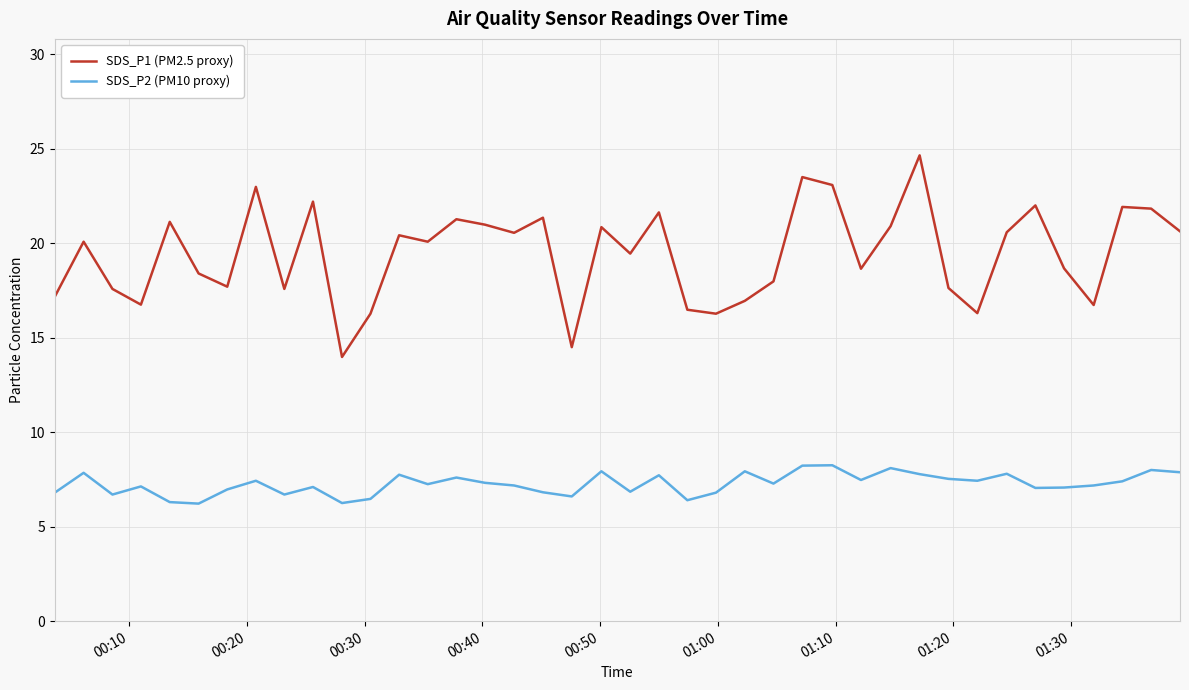

True or false: SDS_P1 (PM2.5 proxy) and SDS_P2 (PM10 proxy) intersect in this chart.

False